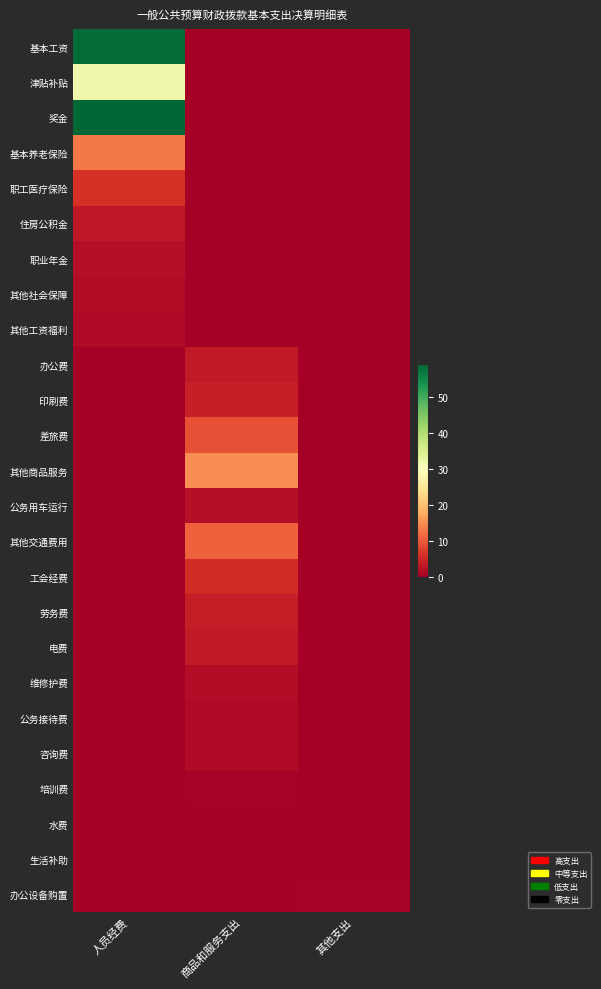

Between 其他支出 and 商品和服务支出, which is larger?

其他支出